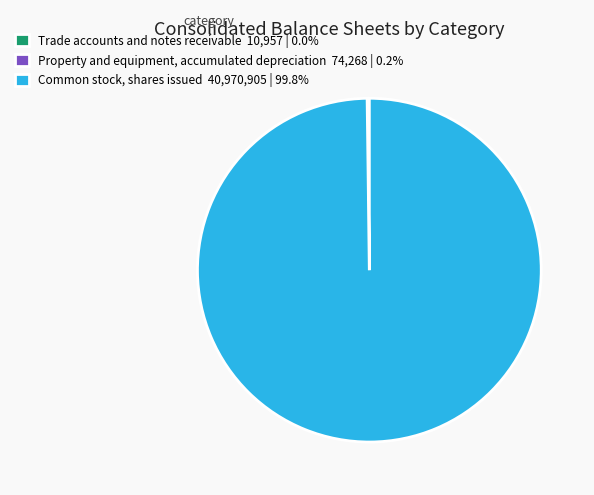

Is Common stock, shares issued 40,970,905 | 99.8% the majority of the pie?

Yes